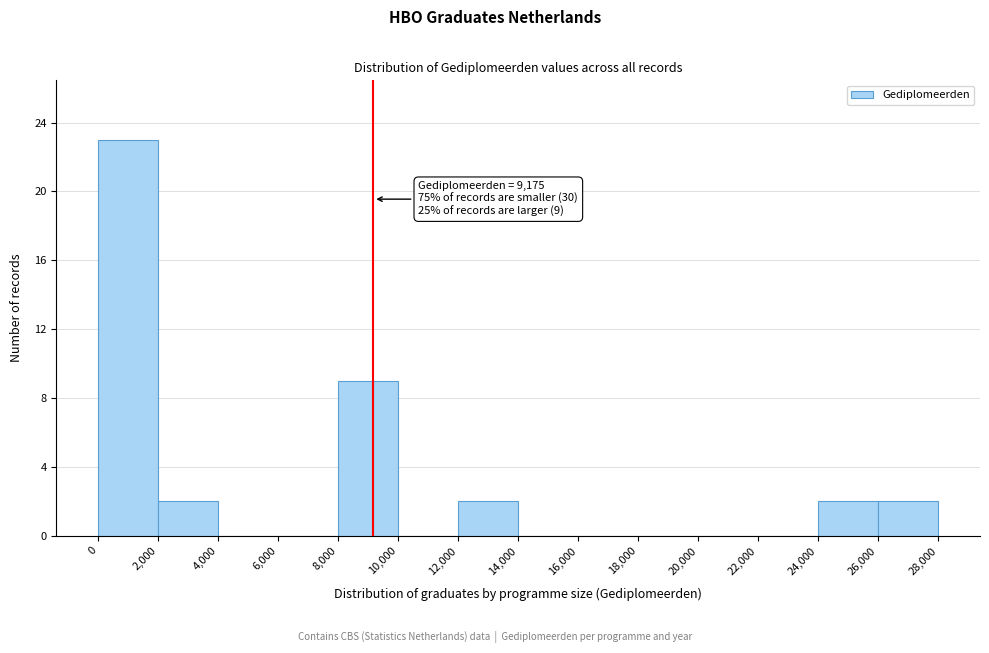

Which range on the x-axis has the tallest bar?

0 to 2,000